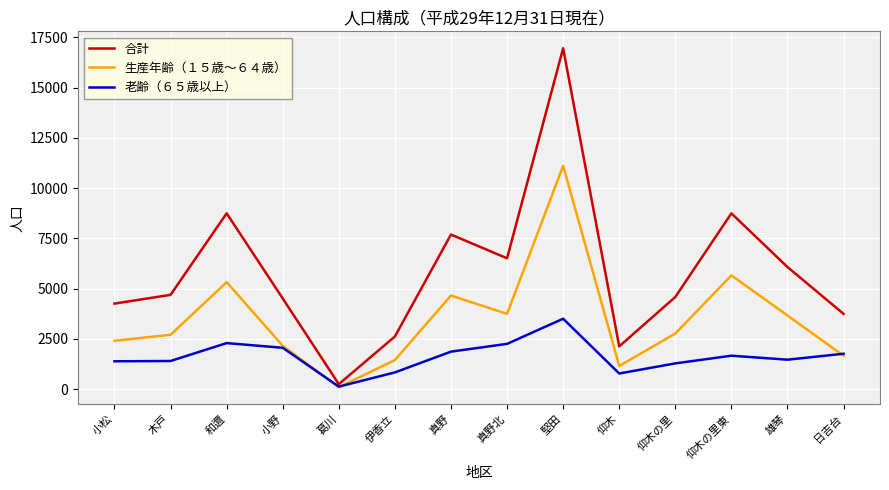

Does the chart display data point markers on the line(s)?

No